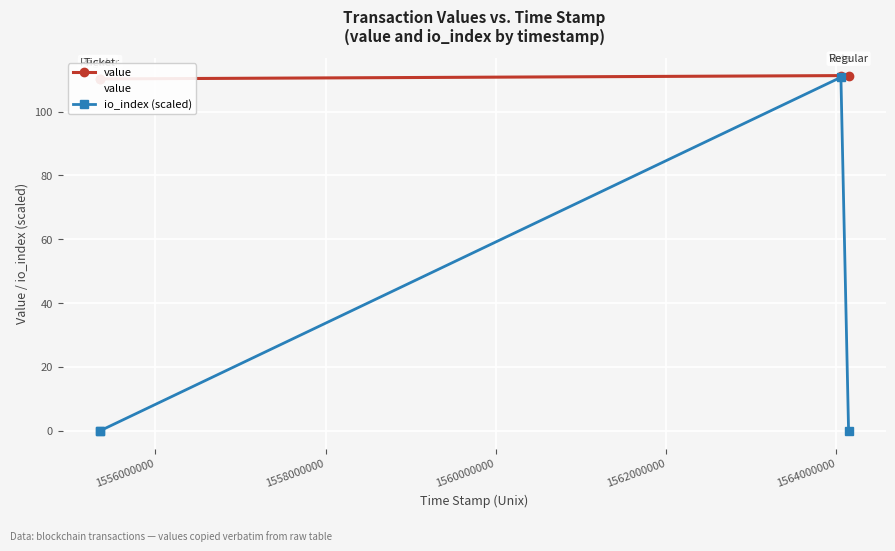

True or false: io_index (scaled) has more than 0 interior local peaks.

True